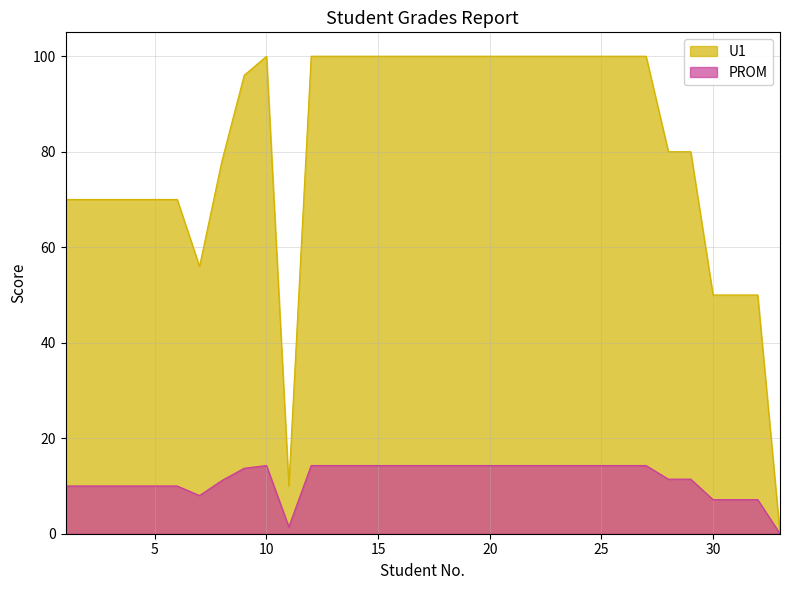

Where is U1 nearest to the value 50?

30